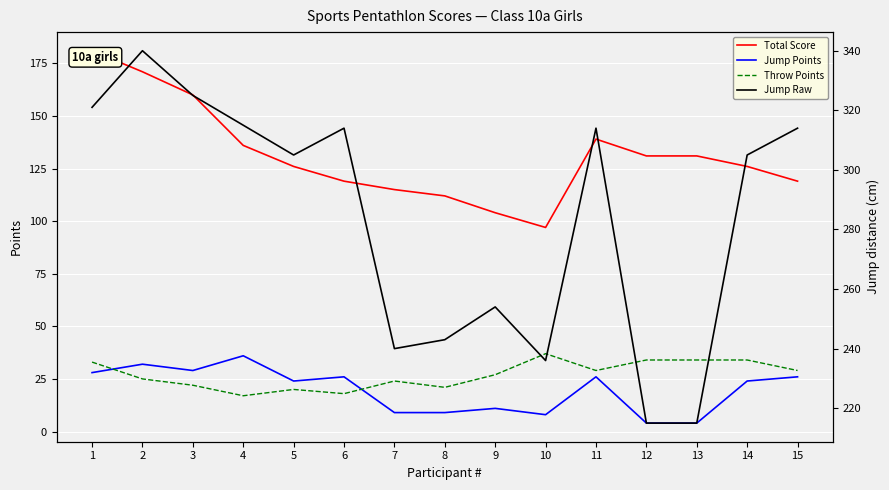

Where is the first local maximum for Throw Points?

5